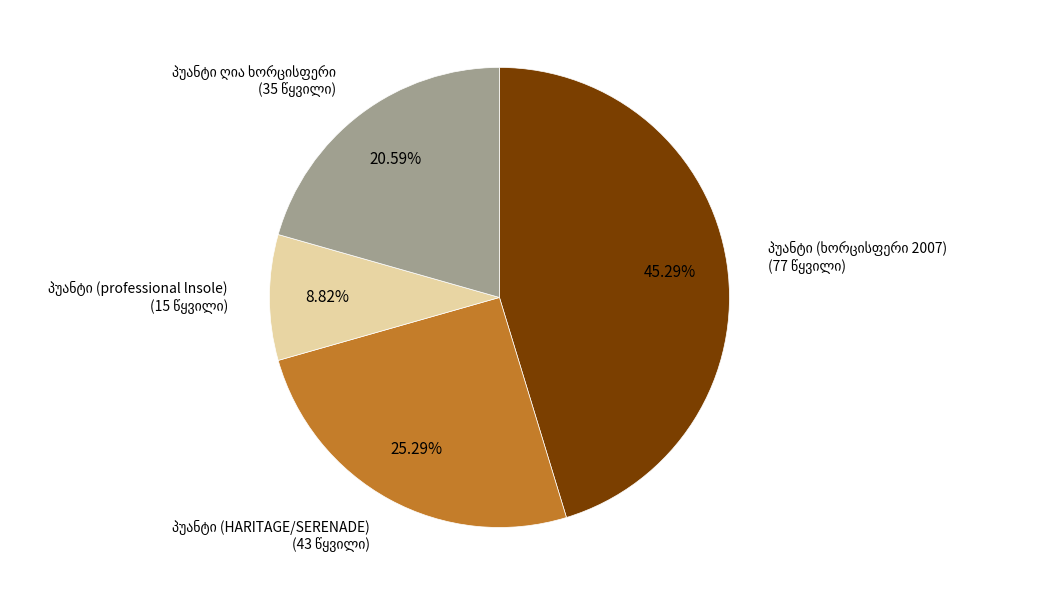

Is there a majority slice in this chart?

No